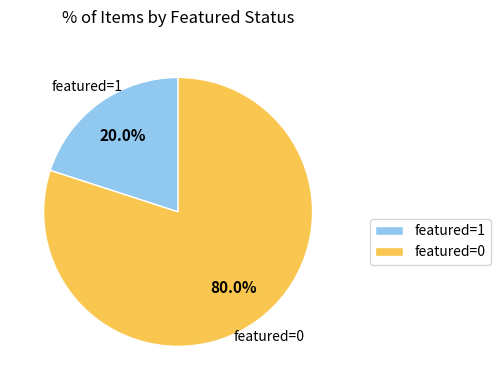

Which slice is the smallest?

featured=1